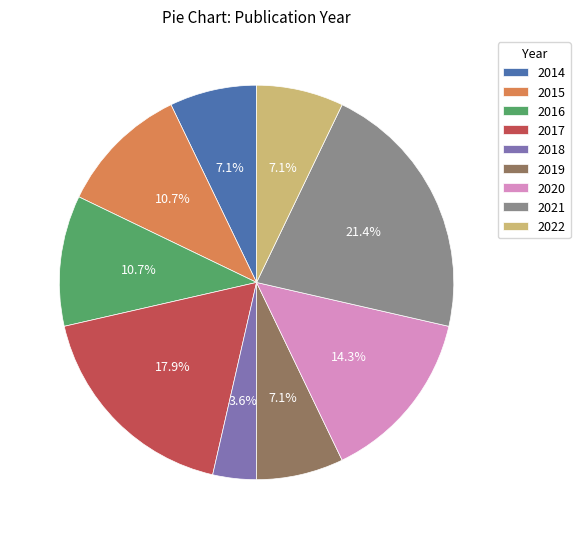

To the nearest percent, what percentage of the pie is 2019?

7%